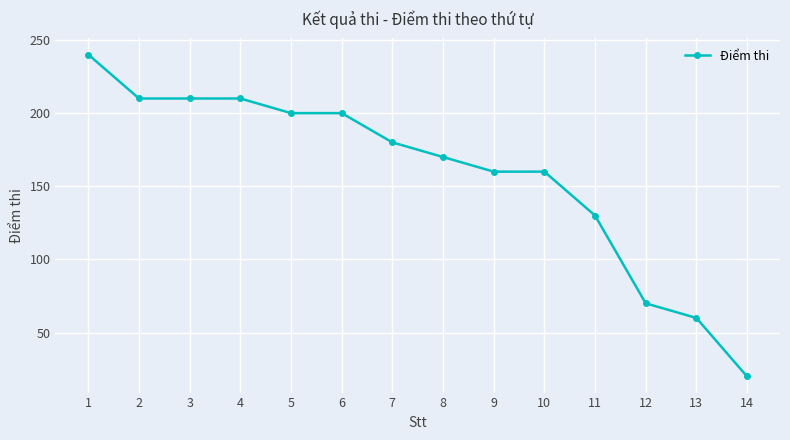

What is the difference between the second highest and minimum values?

190